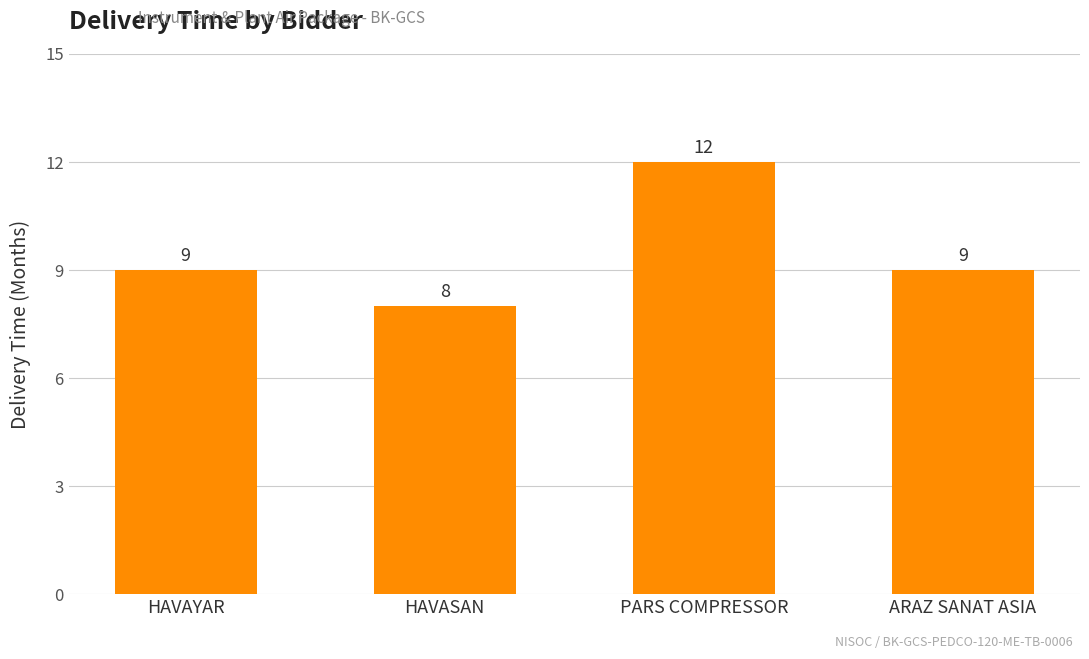

What is the maximum value shown in the chart?

12